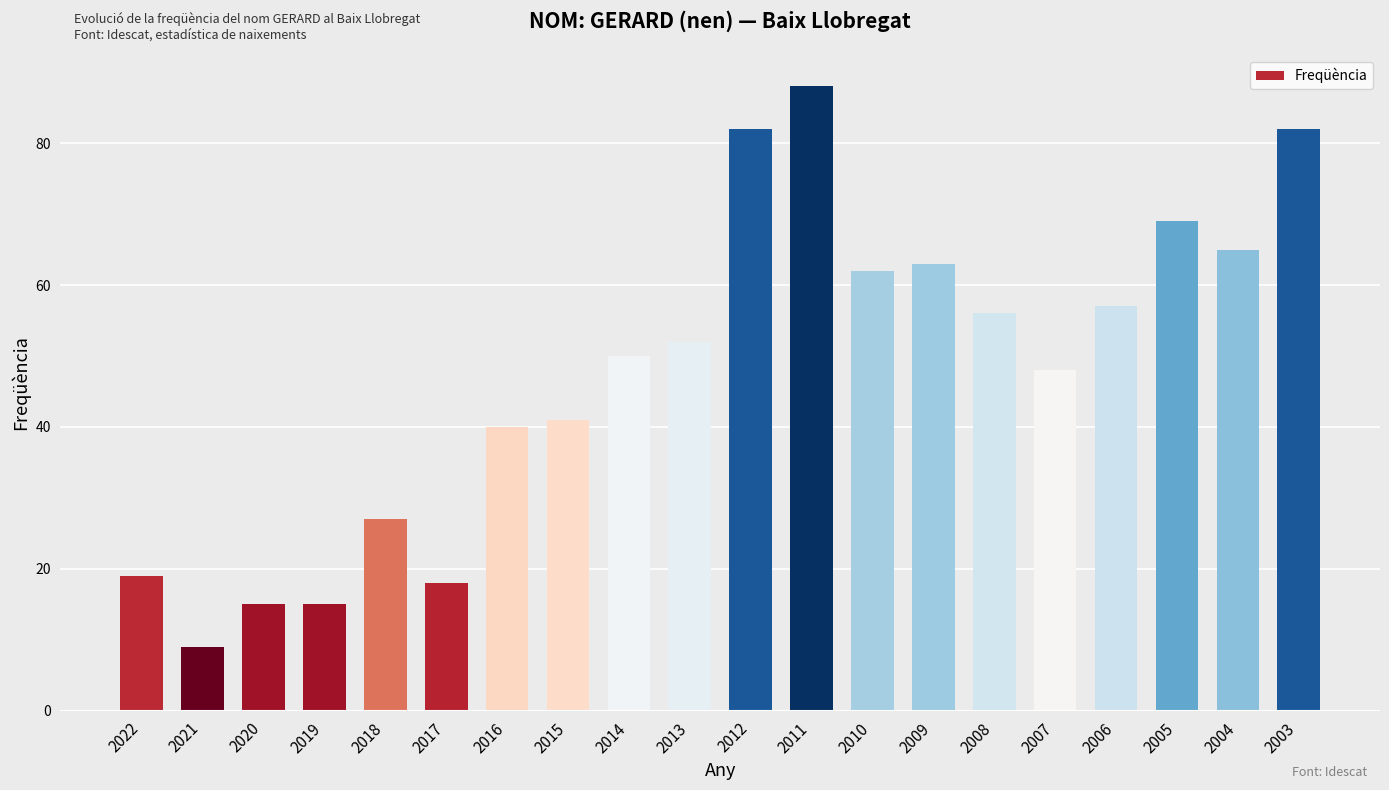

The chart shows a value of 74 at 2007. True or false?

False